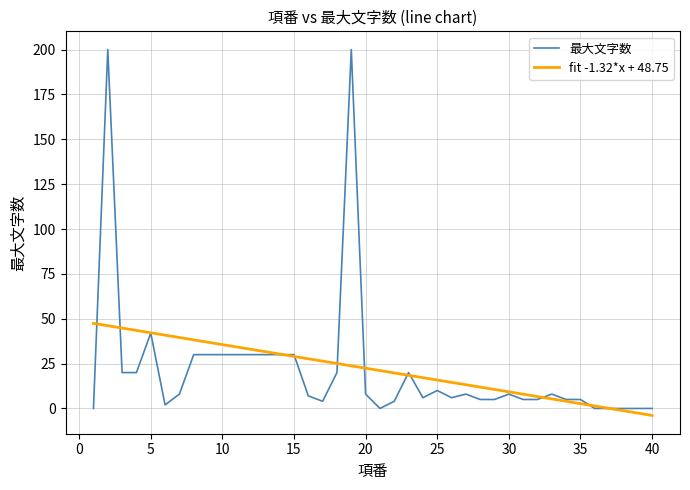

What is the maximum value shown in the chart?

200.0